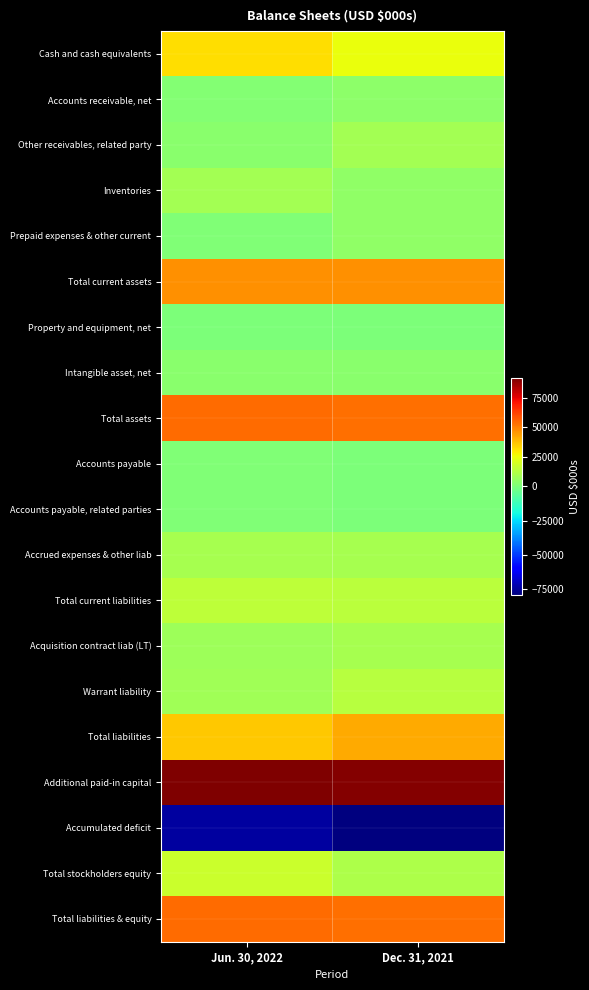

Reading left to right, transcribe all the data shown in this chart.

Cash and cash equivalents: Jun. 30, 2022=31913	Dec. 31, 2021=24545
Accounts receivable, net: Jun. 30, 2022=2001	Dec. 31, 2021=3784
Other receivables, related party: Jun. 30, 2022=3045	Dec. 31, 2021=8647
Inventories: Jun. 30, 2022=8808	Dec. 31, 2021=4458
Prepaid expenses & other current: Jun. 30, 2022=1214	Dec. 31, 2021=4987
Total current assets: Jun. 30, 2022=46981	Dec. 31, 2021=46421
Property and equipment, net: Jun. 30, 2022=248	Dec. 31, 2021=267
Intangible asset, net: Jun. 30, 2022=3241	Dec. 31, 2021=3450
Total assets: Jun. 30, 2022=53626	Dec. 31, 2021=53219
Accounts payable: Jun. 30, 2022=931	Dec. 31, 2021=658
Accounts payable, related parties: Jun. 30, 2022=1290	Dec. 31, 2021=282
Accrued expenses & other liab: Jun. 30, 2022=9413	Dec. 31, 2021=9654
Total current liabilities: Jun. 30, 2022=14876	Dec. 31, 2021=13836
Acquisition contract liab (LT): Jun. 30, 2022=7821	Dec. 31, 2021=9542
Warrant liability: Jun. 30, 2022=8046	Dec. 31, 2021=12854
Total liabilities: Jun. 30, 2022=36393	Dec. 31, 2021=41881
Additional paid-in capital: Jun. 30, 2022=91382	Dec. 31, 2021=90200
Accumulated deficit: Jun. 30, 2022=-74168	Dec. 31, 2021=-78879
Total stockholders equity: Jun. 30, 2022=17233	Dec. 31, 2021=11338
Total liabilities & equity: Jun. 30, 2022=53626	Dec. 31, 2021=53219